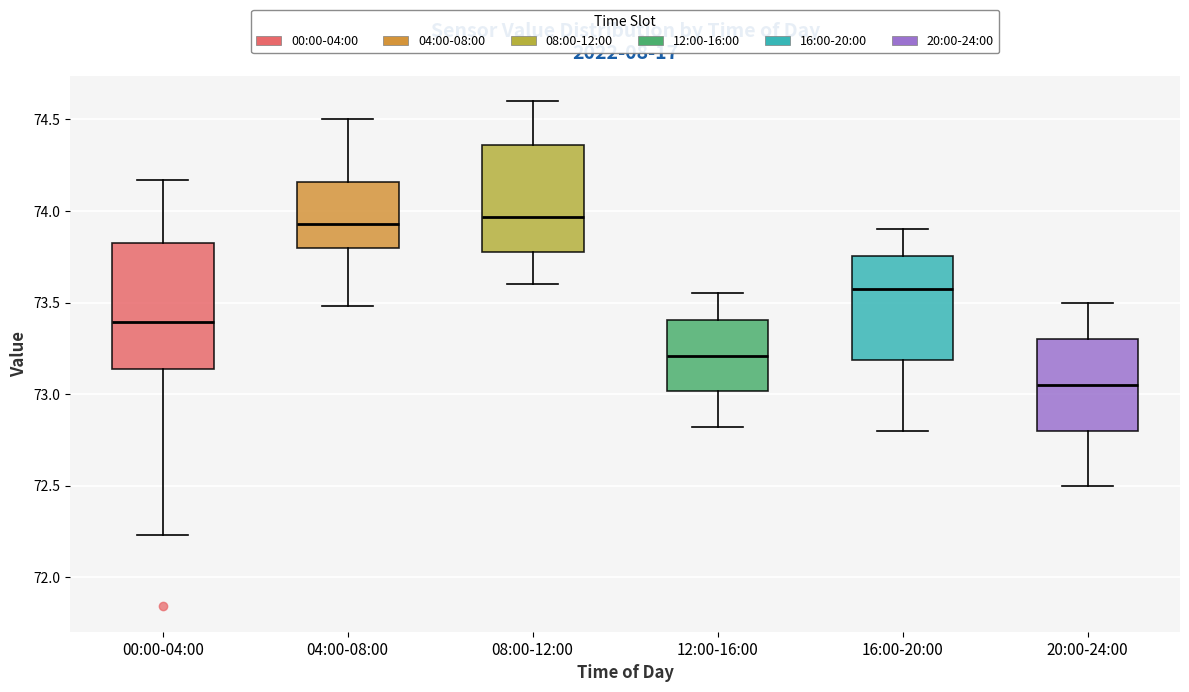

Reading left to right, transcribe this box plot: for each box, give where its median line is, the range the box spans, and where its two whiskers end, as read against the y-axis. The values are not printed on the chart, so give them approximately, as read against the axis.

00:00-04:00: median 73.40, box 73.15 to 73.85, whiskers 72.25 to 74.15
04:00-08:00: median 73.95, box 73.80 to 74.15, whiskers 73.50 to 74.50
08:00-12:00: median 73.95, box 73.80 to 74.35, whiskers 73.60 to 74.60
12:00-16:00: median 73.20, box 73.00 to 73.40, whiskers 72.80 to 73.55
16:00-20:00: median 73.60, box 73.20 to 73.75, whiskers 72.80 to 73.90
20:00-24:00: median 73.05, box 72.80 to 73.30, whiskers 72.50 to 73.50